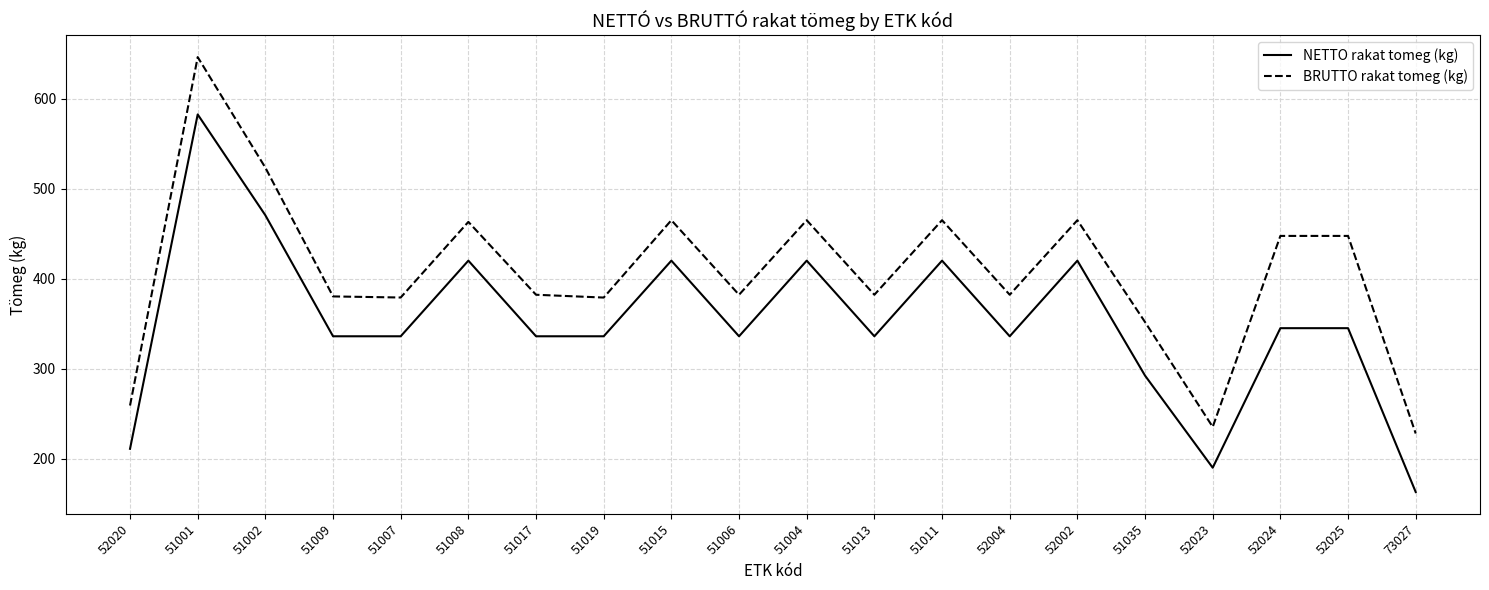

Which label corresponds to the smallest value in the chart?

73027